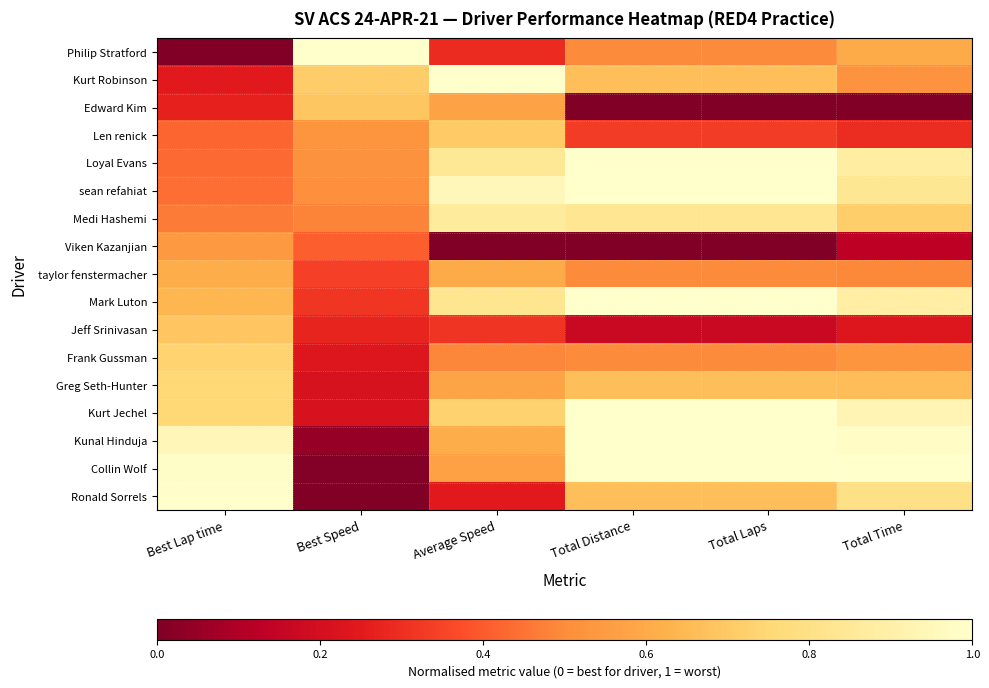

What is the total value across all series at Total Time?

10.5